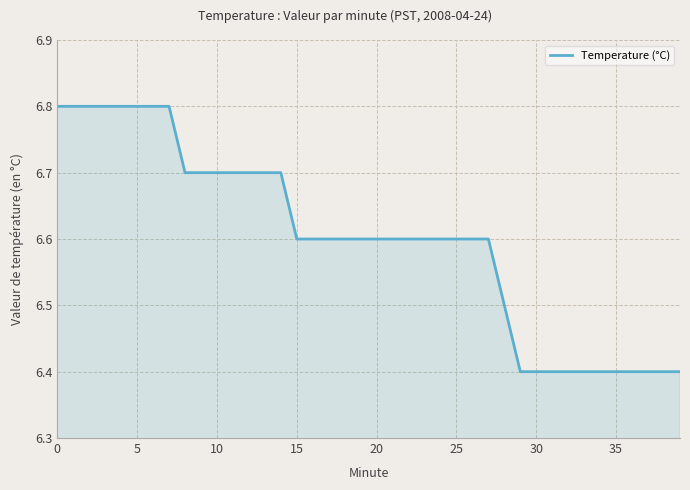

What is the minimum value shown in the chart?

6.4